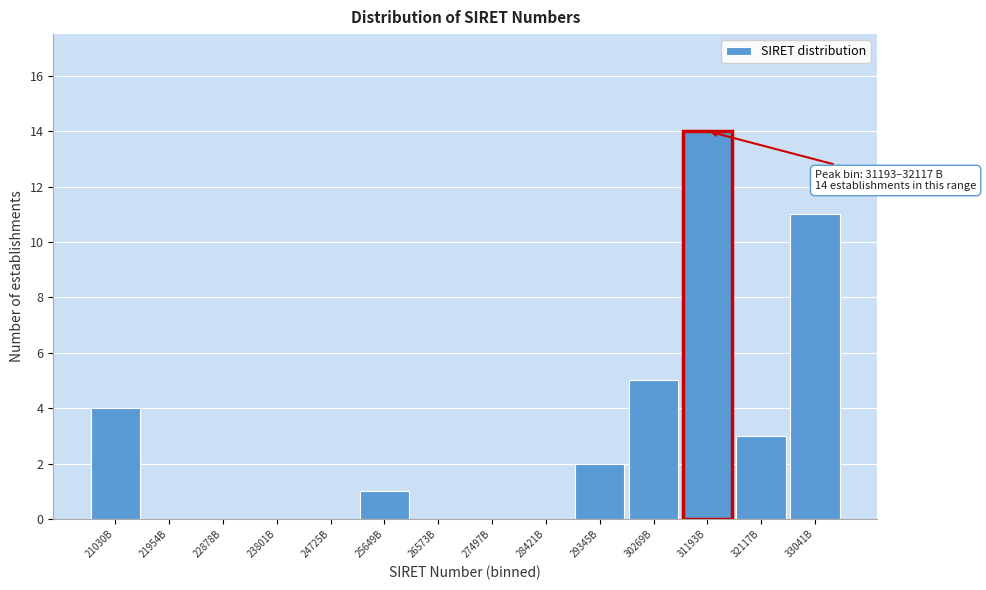

Reading right to left, extract all data points from this chart.

33041B=11	32117B=3	31193B=14	30269B=5	29345B=2	28421B=0	27497B=0	26573B=0	25649B=1	24725B=0	23801B=0	22878B=0	21954B=0	21030B=4